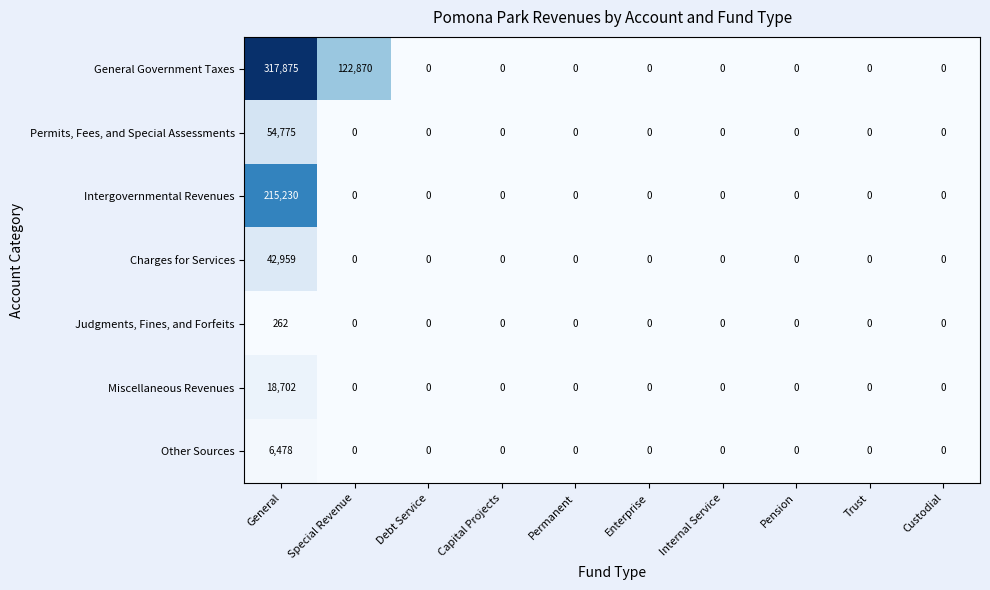

At how many categories does at least one series exceed 201926?

1